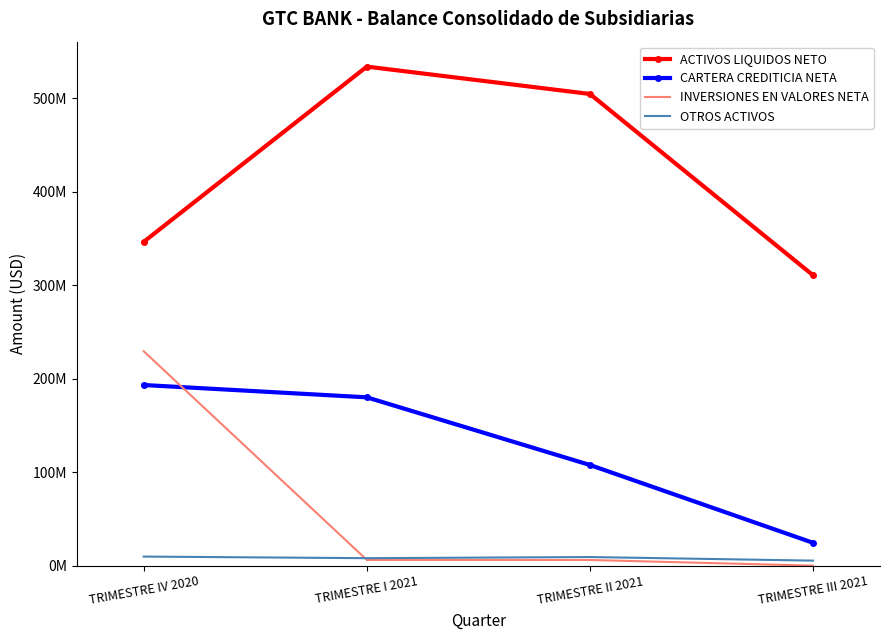

What is the approximate value of ACTIVOS LIQUIDOS NETO at TRIMESTRE II 2021?

504737653.7